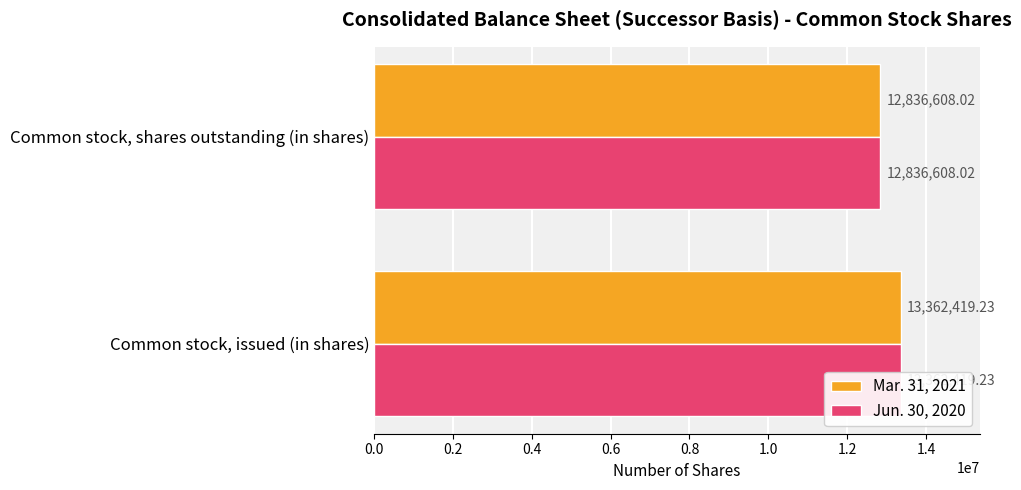

Are the bars horizontal?

Yes